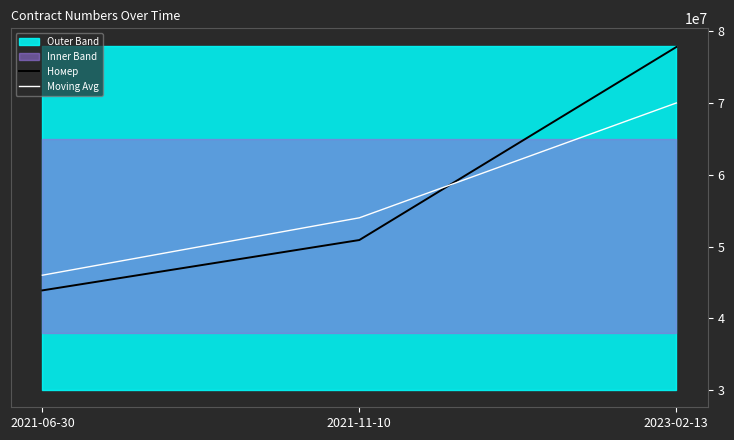

Is it true that Moving Avg equals 108137225 at 2023-02-13?

False